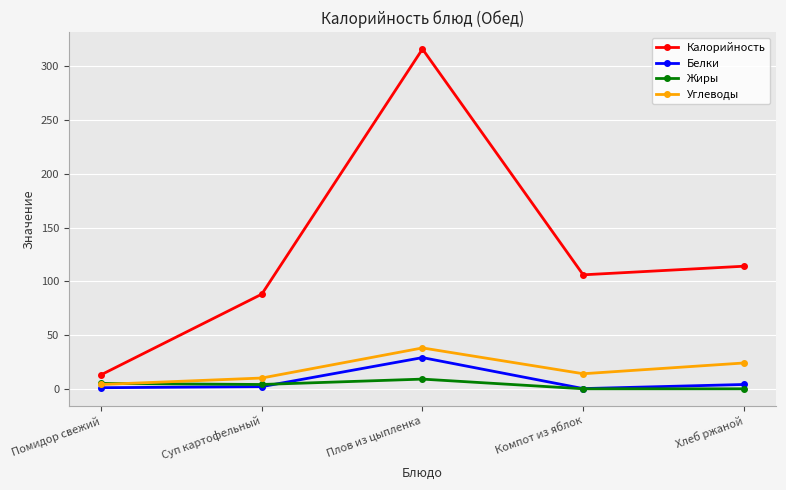

Is it true that Белки equals 1.0 at Помидор свежий?

True